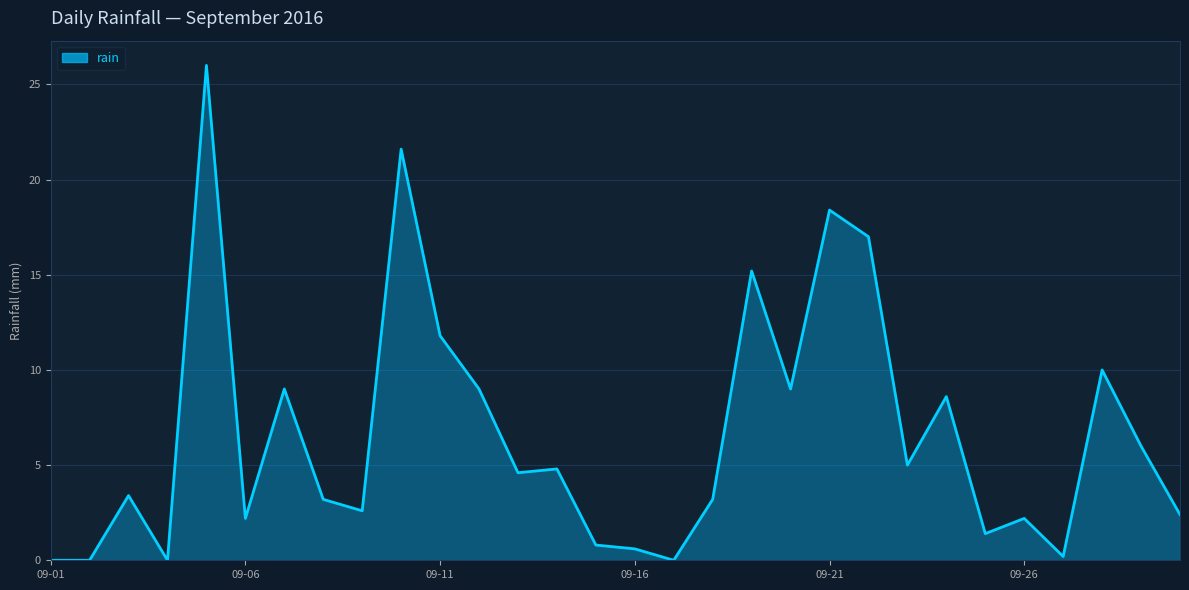

How many distinct data groups are displayed?

1